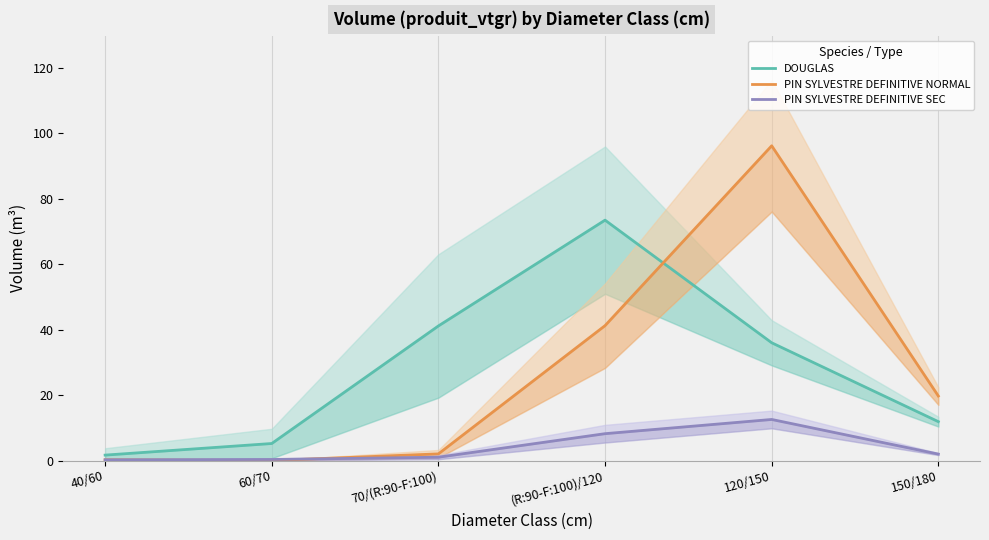

Which has a higher value, 60/70 or 40/60?

60/70